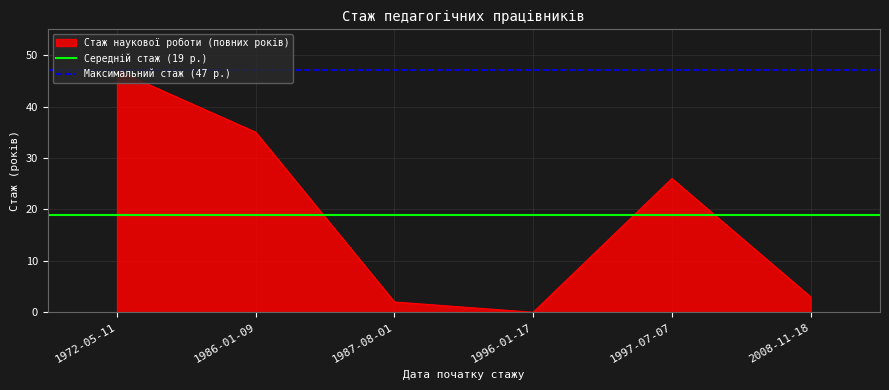

Is it true that Стаж наукової роботи (повних років) equals 47 at 1972-05-11?

True